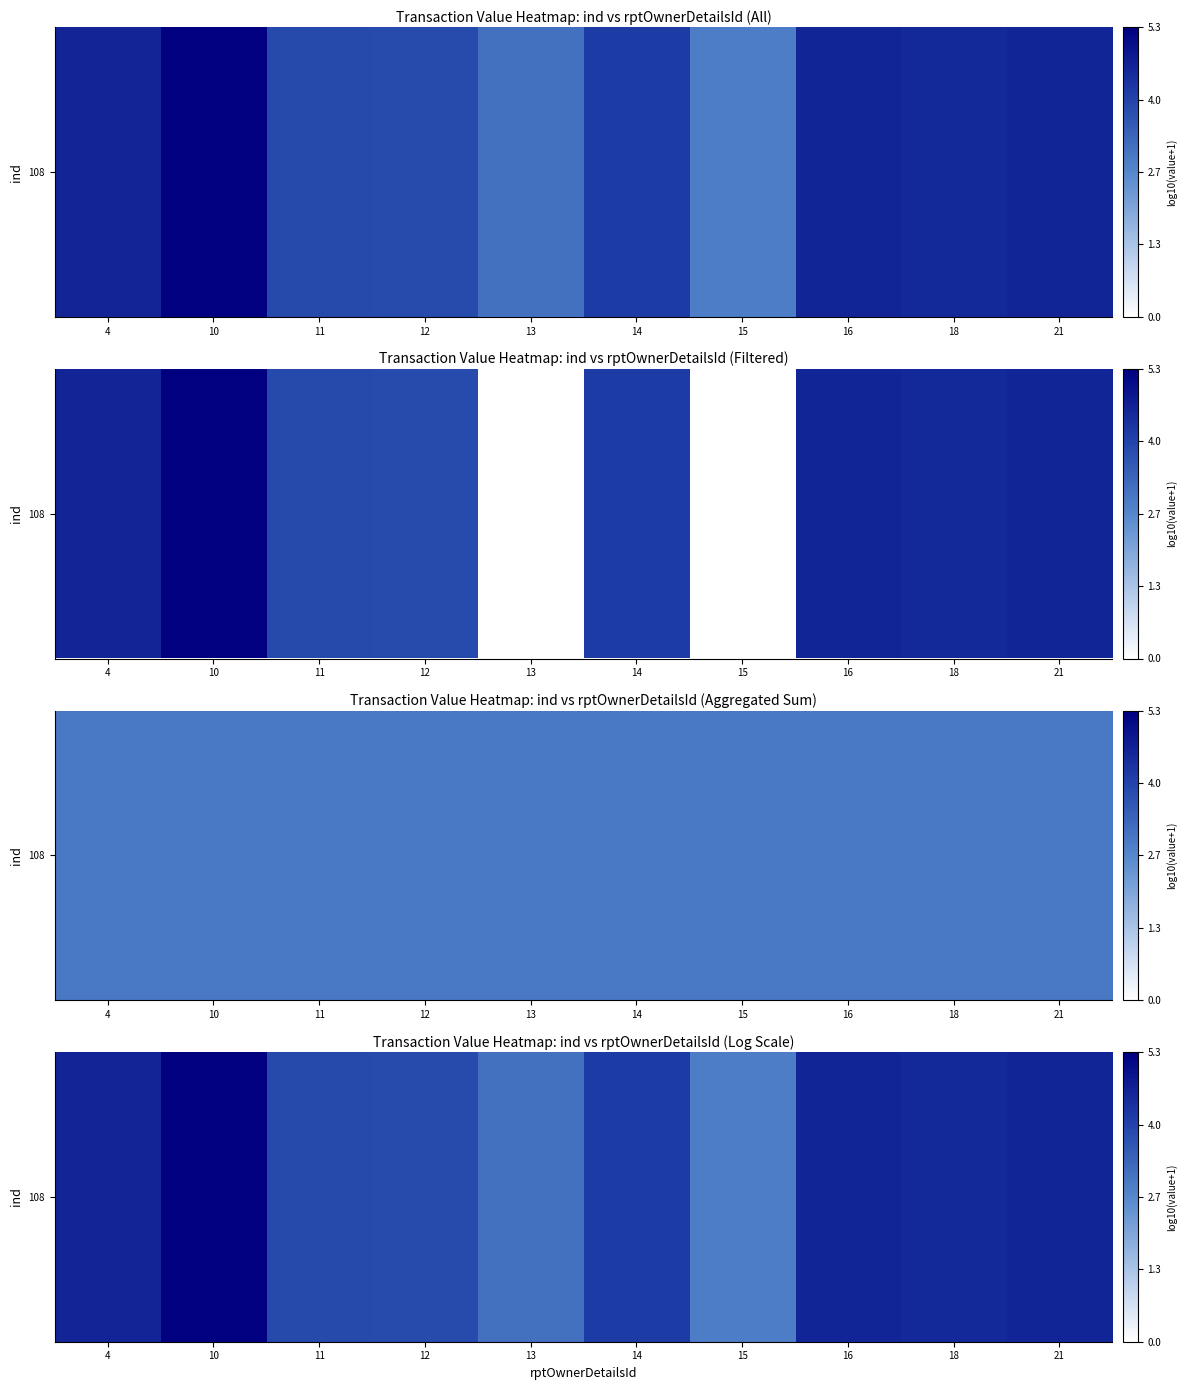

Reading left to right, what are all the values shown in this chart?

4.6	5.3	3.9	3.8	3.1	4.2	2.9	4.6	4.5	4.6